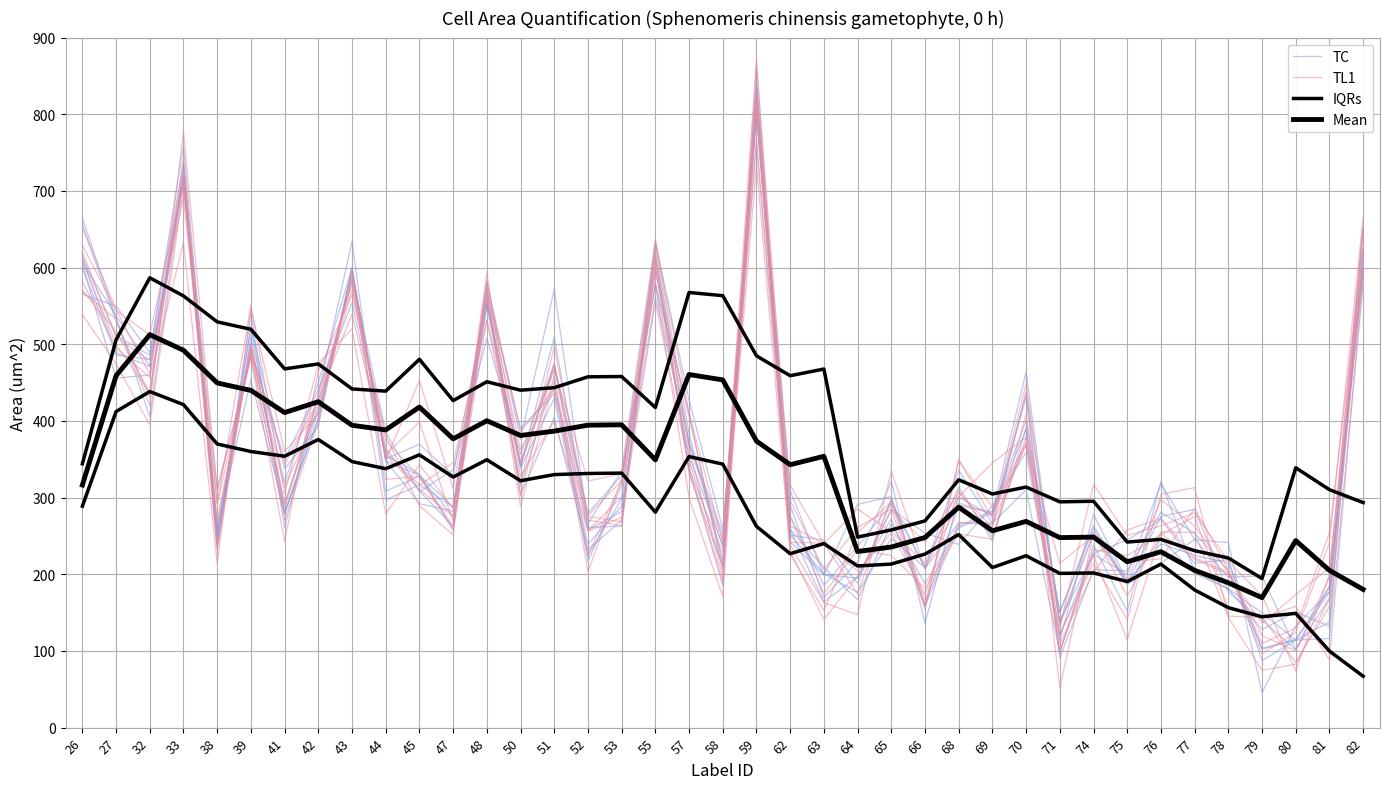

What is the sum of all Mean values?

13035.6